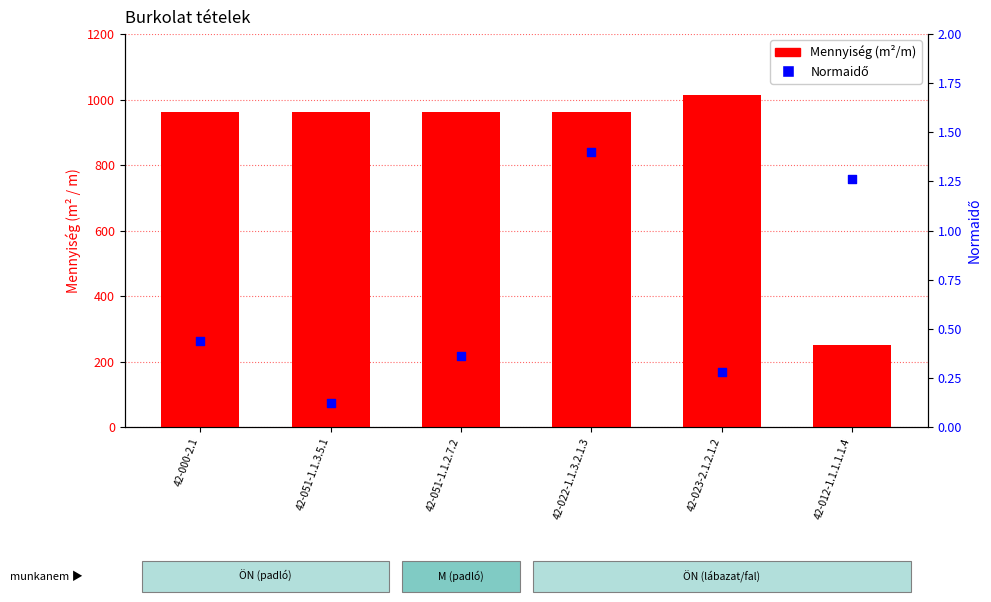

What are all the series names shown in the legend?

Mennyiség (m²/m), Normaidő